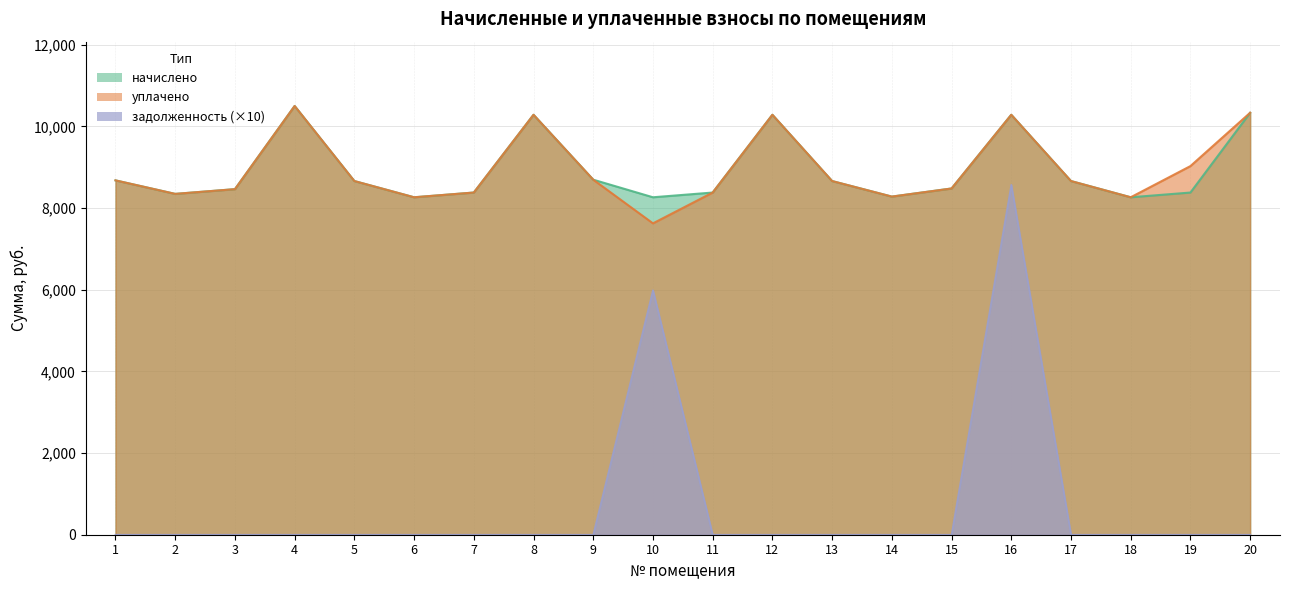

List the labels in order of уплачено value, largest first.

4, 20, 8, 12, 16, 19, 9, 1, 5, 13, 17, 15, 3, 7, 11, 2, 14, 6, 18, 10